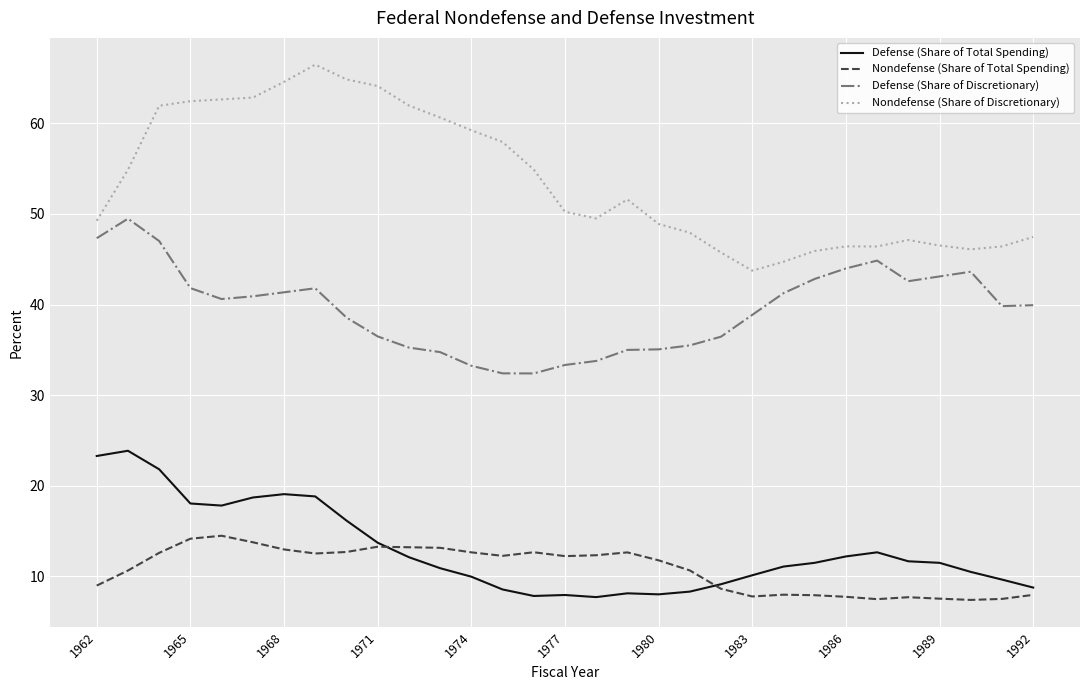

At how many categories does at least one series exceed 34?

31